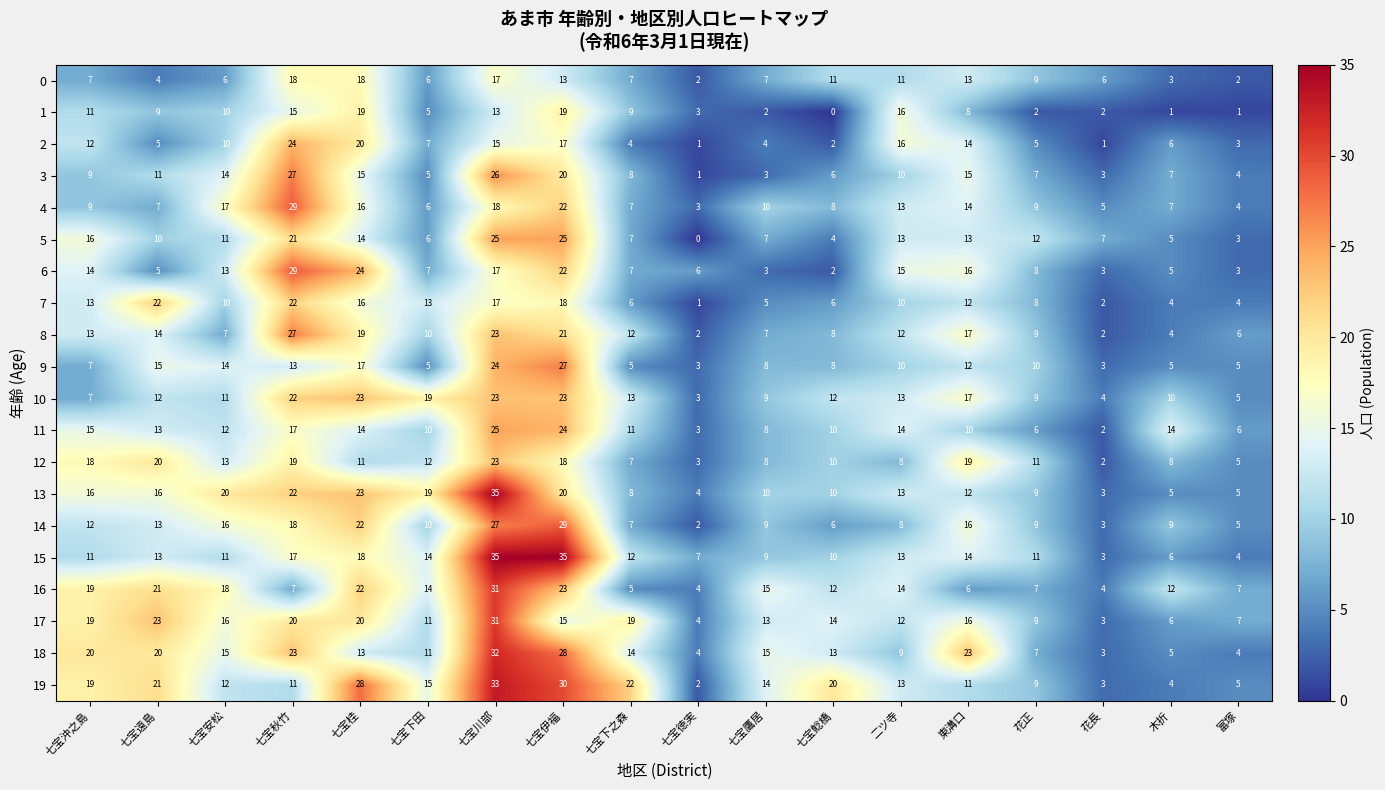

How many categories are shown in the chart?

18